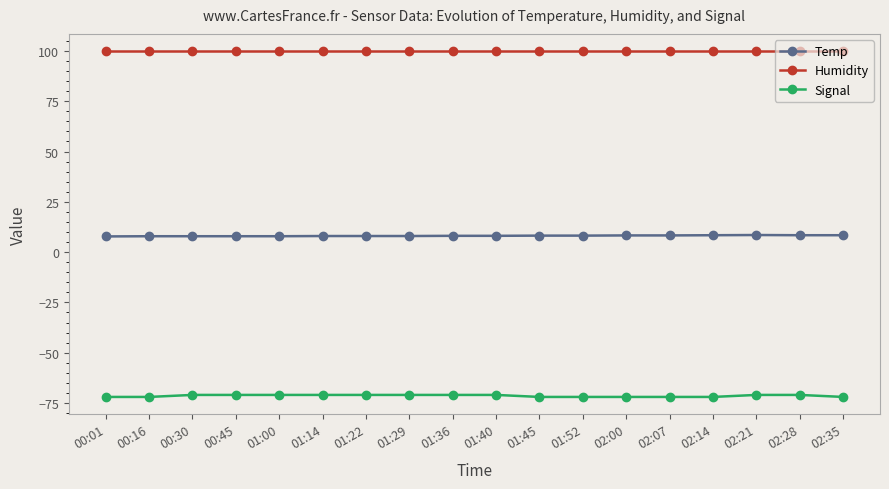

How many series are shown in this chart?

3